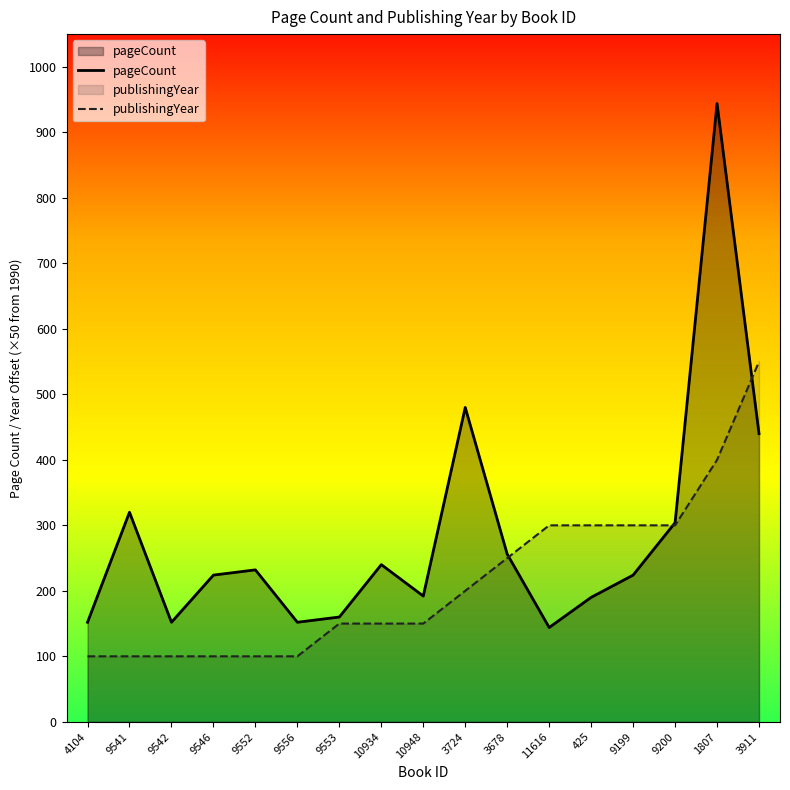

List the series in order of their overall mean, highest first.

pageCount, publishingYear